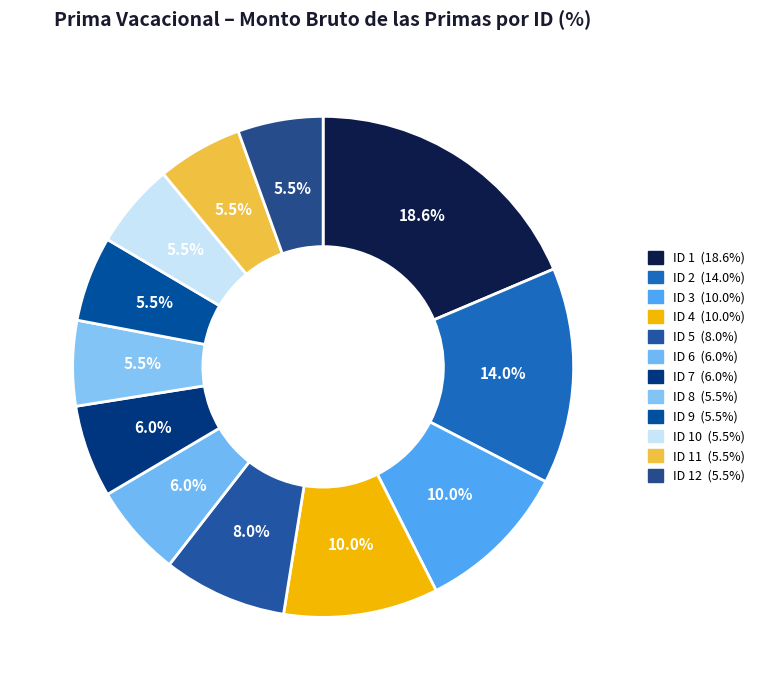

Rank the categories by value from lowest to highest.

8, 9, 10, 11, 12, 6, 7, 5, 3, 4, 2, 1